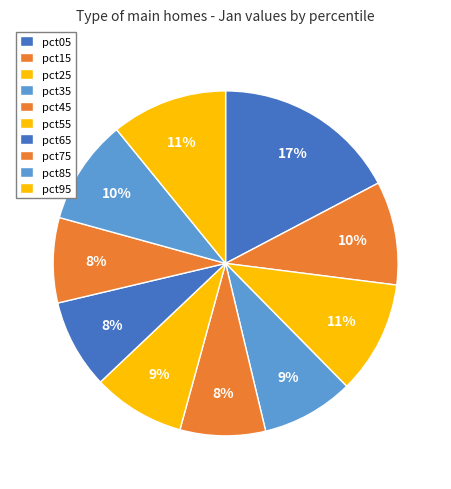

Is there any slice that represents more than half of the pie?

No